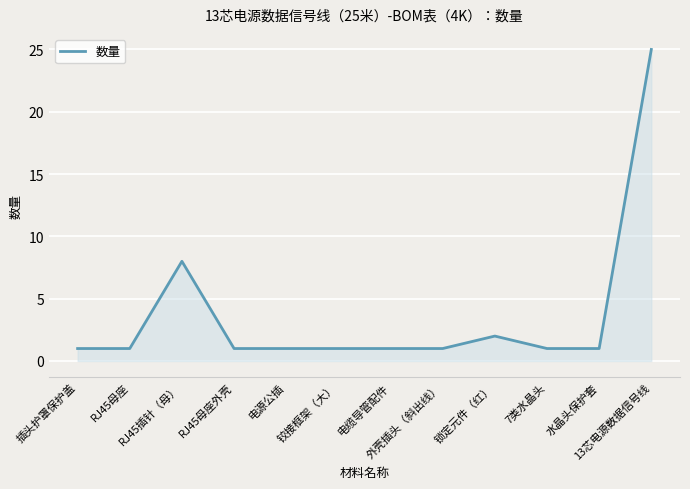

Reading left to right, transcribe all the data shown in this chart.

1	1	8	1	1	1	1	1	2	1	1	25